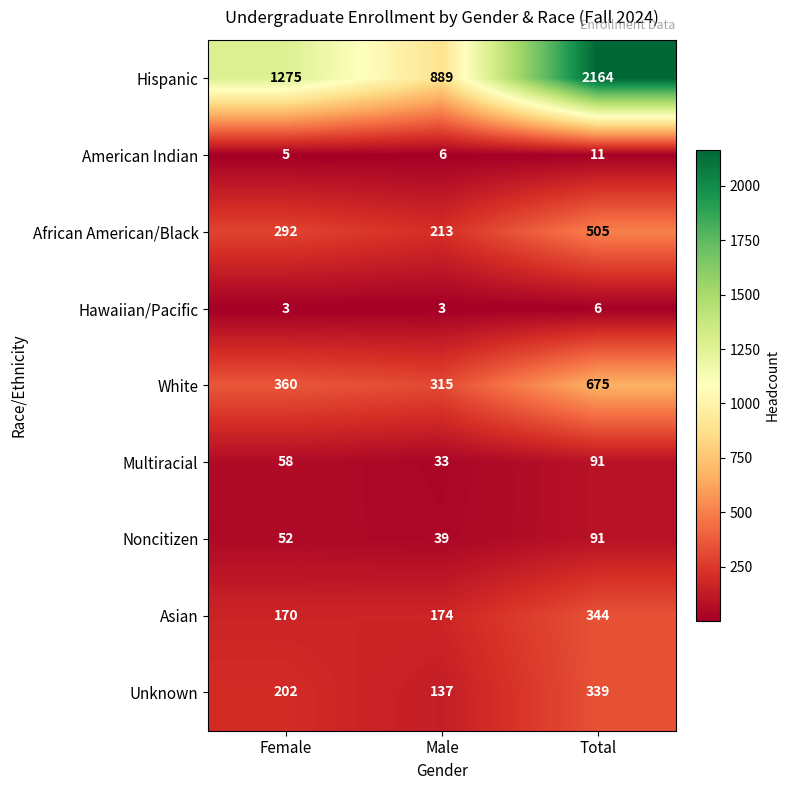

The value of American Indian at Male is 4. True or false?

False